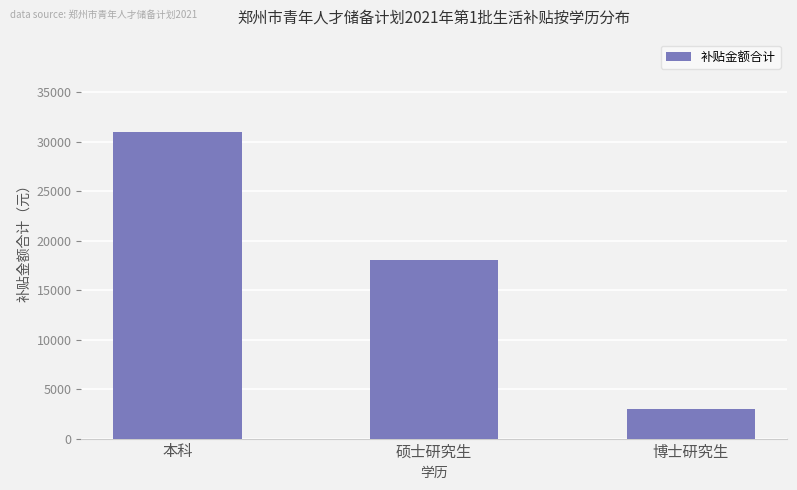

Reading left to right, transcribe all the data shown in this chart.

本科=31000	硕士研究生=18000	博士研究生=3000